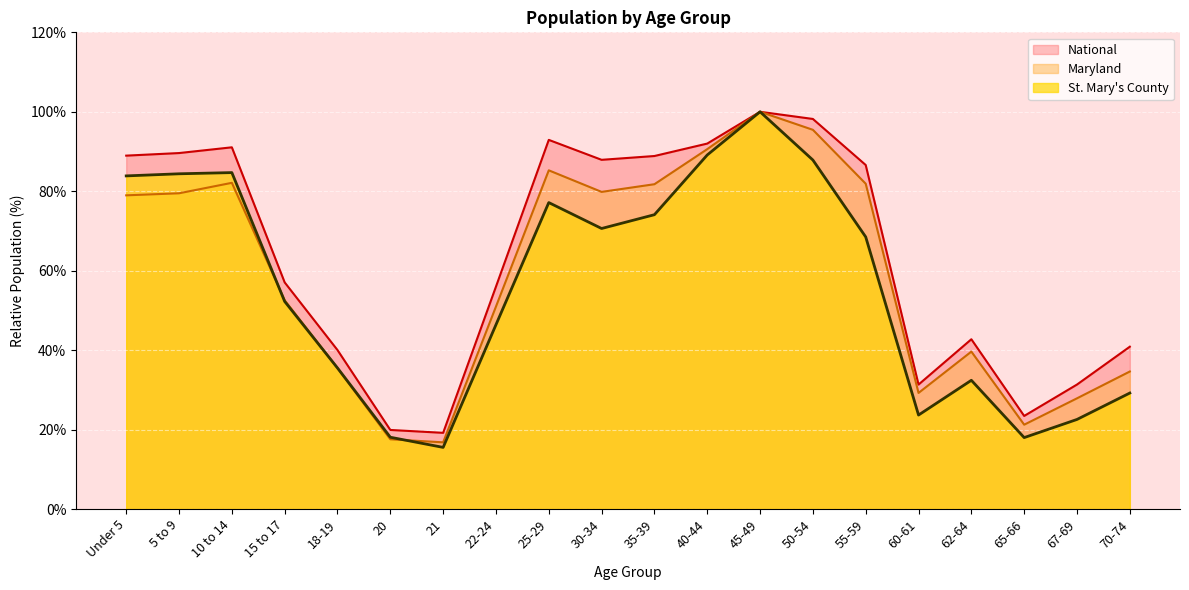

The value of National at 30-34 is 87.9. True or false?

True